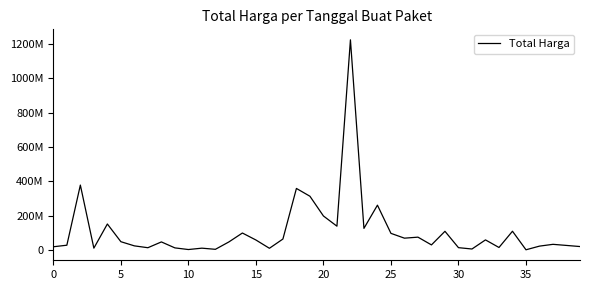

Does the chart have visible grid lines?

No